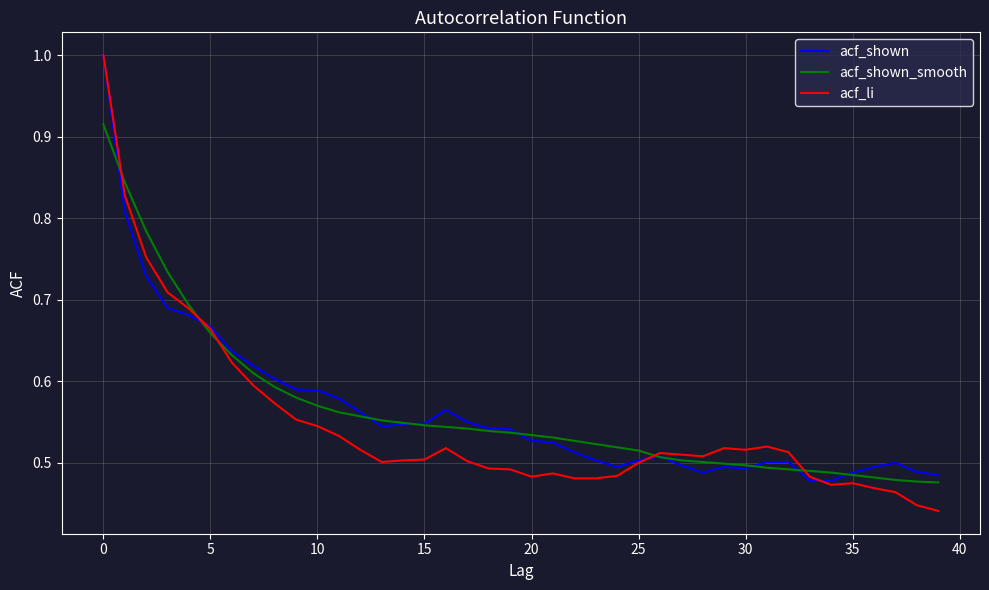

What is the greatest value displayed?

1.0